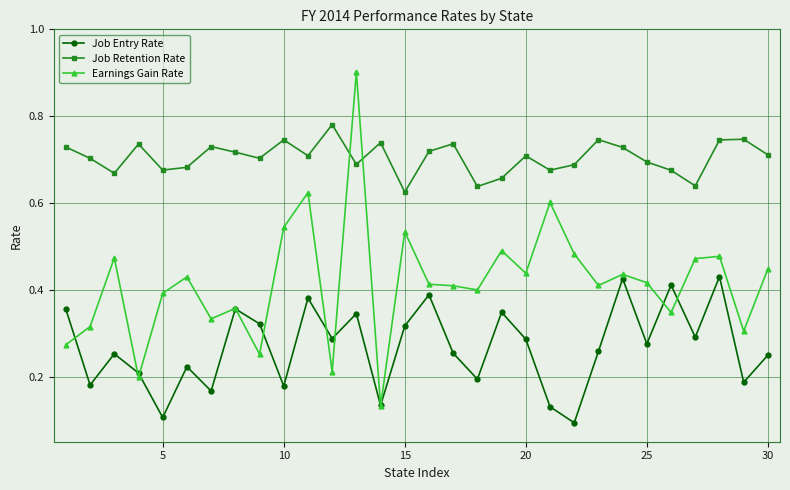

How many interior local valleys does the Job Entry Rate series have?

11